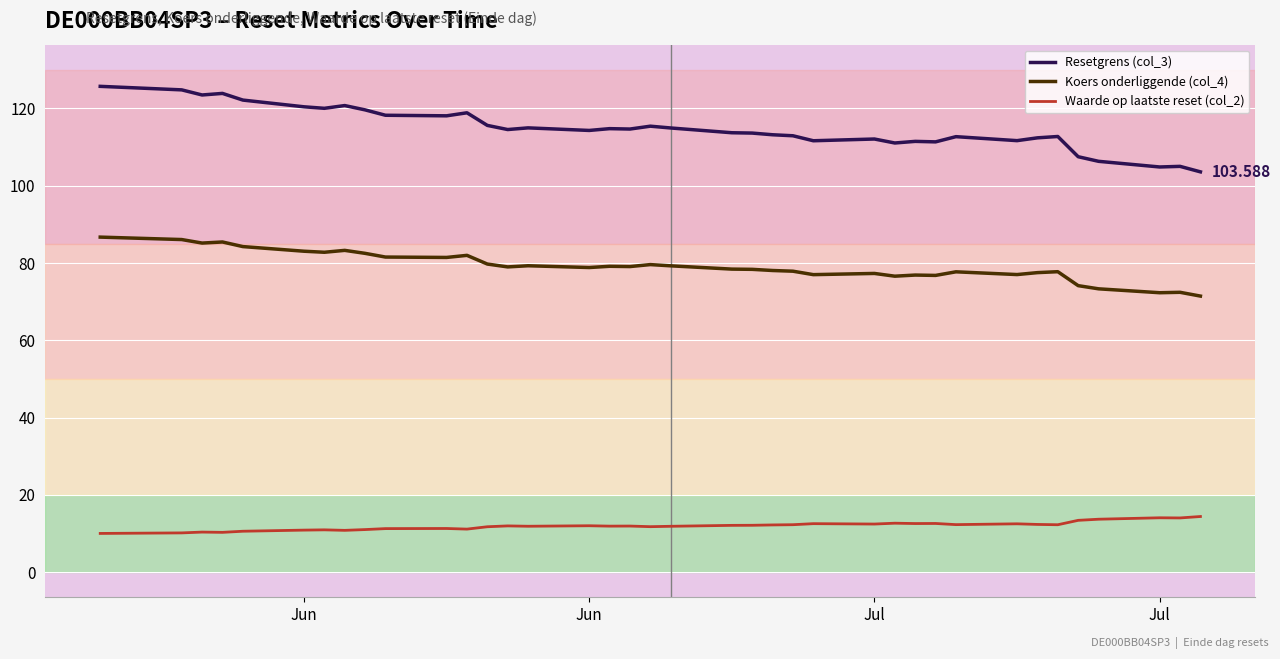

True or false: Resetgrens (col_3) and Waarde op laatste reset (col_2) cross at least once.

False